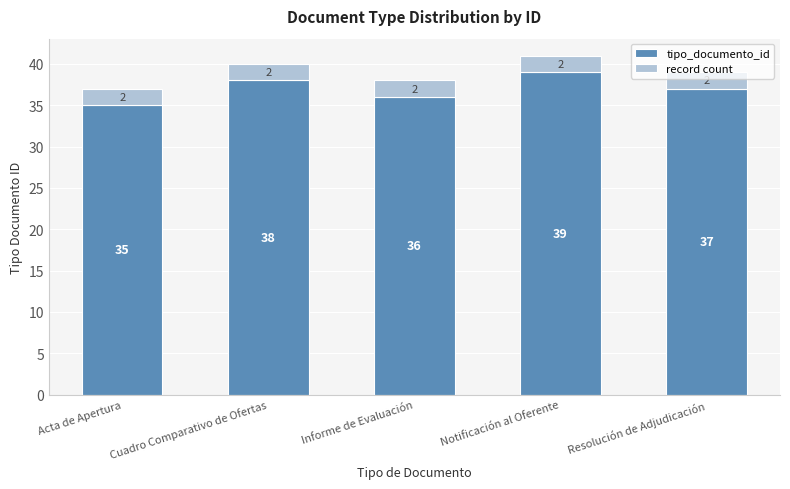

The tipo_documento_id series shows 35 at Acta de Apertura. True or false?

True